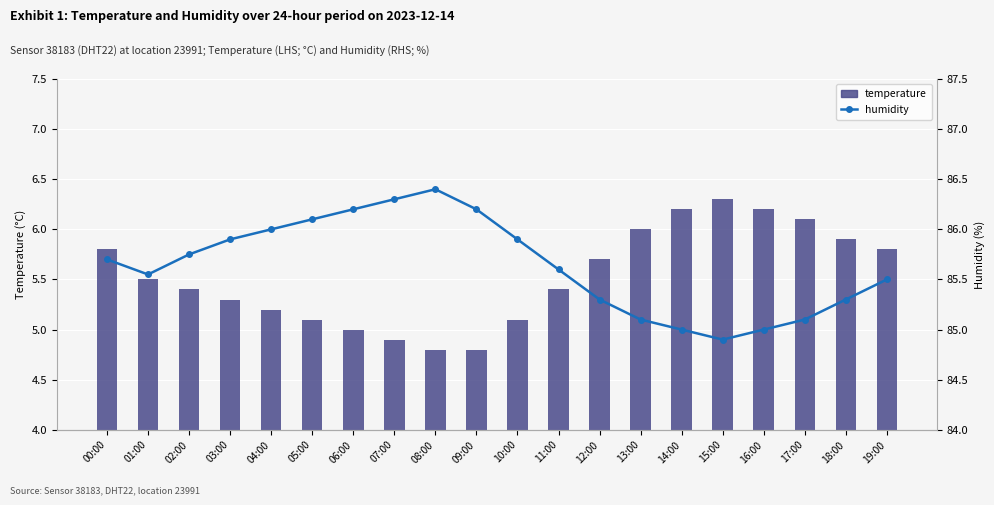

Reading left to right, extract all data points from this chart.

temperature: 5.8	5.5	5.4	5.3	5.2	5.1	5.0	4.9	4.8	4.8	5.1	5.4	5.7	6.0	6.2	6.3	6.2	6.1	5.9	5.8
humidity: 85.7	85.5	85.8	85.9	86.0	86.1	86.2	86.3	86.4	86.2	85.9	85.6	85.3	85.1	85.0	84.9	85.0	85.1	85.3	85.5